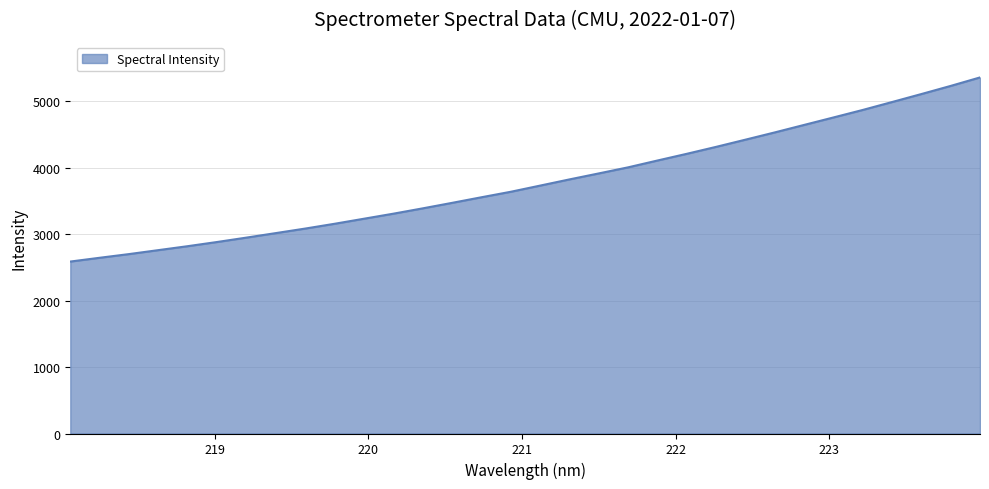

What is the smallest value displayed?

2585.7